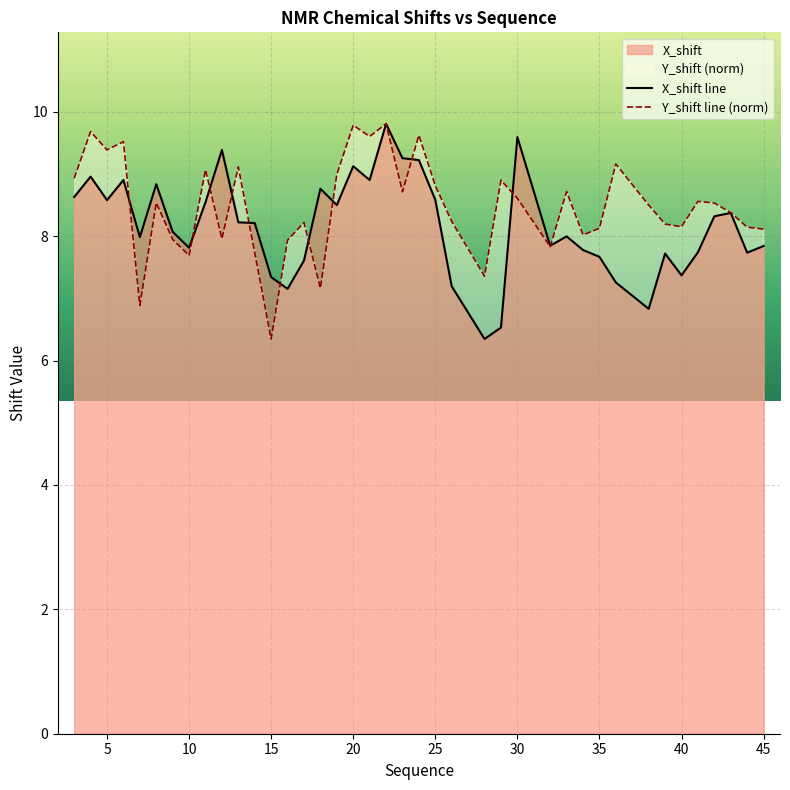

What is the minimum value for Y_shift line (norm)?

6.3